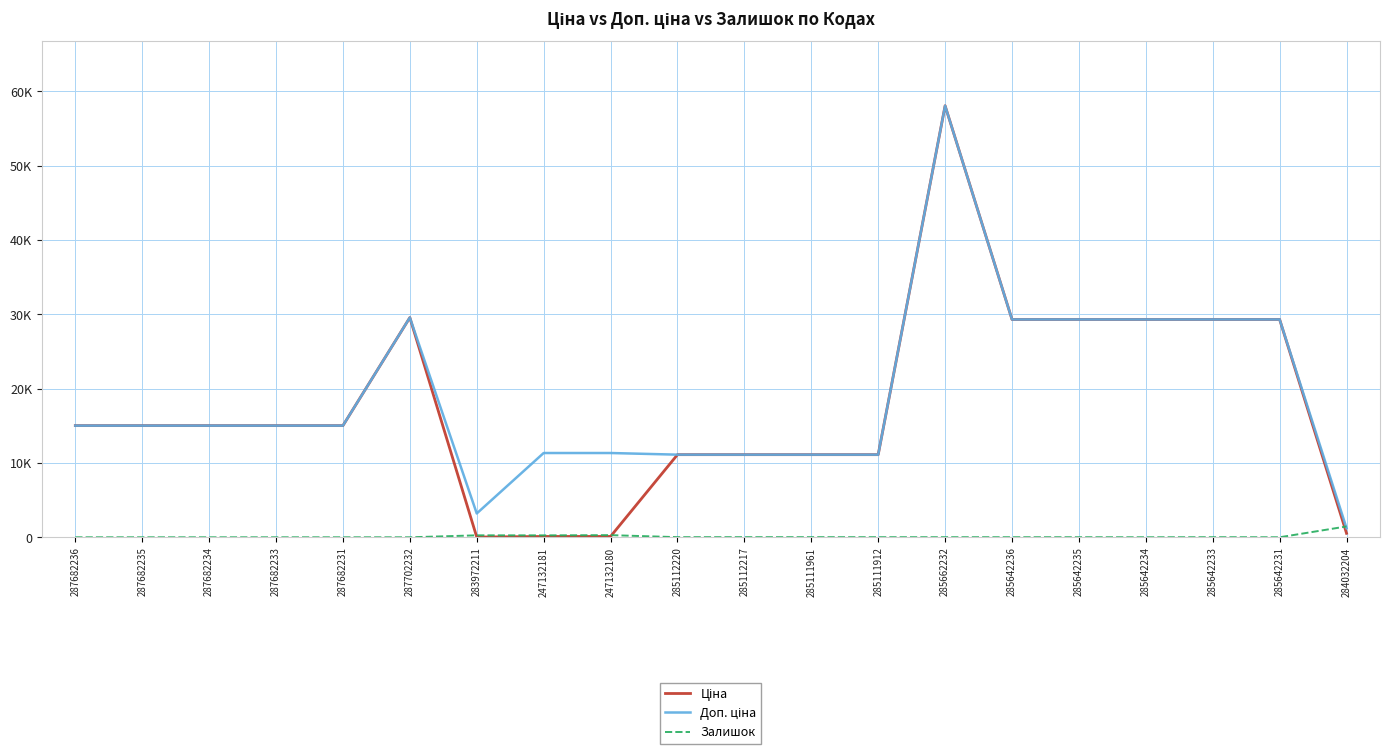

At which label does Залишок first exceed 12?

283972211